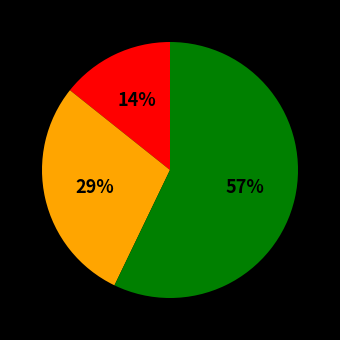

To the nearest percent, what is the difference between the largest and smallest slice percentages?

43%